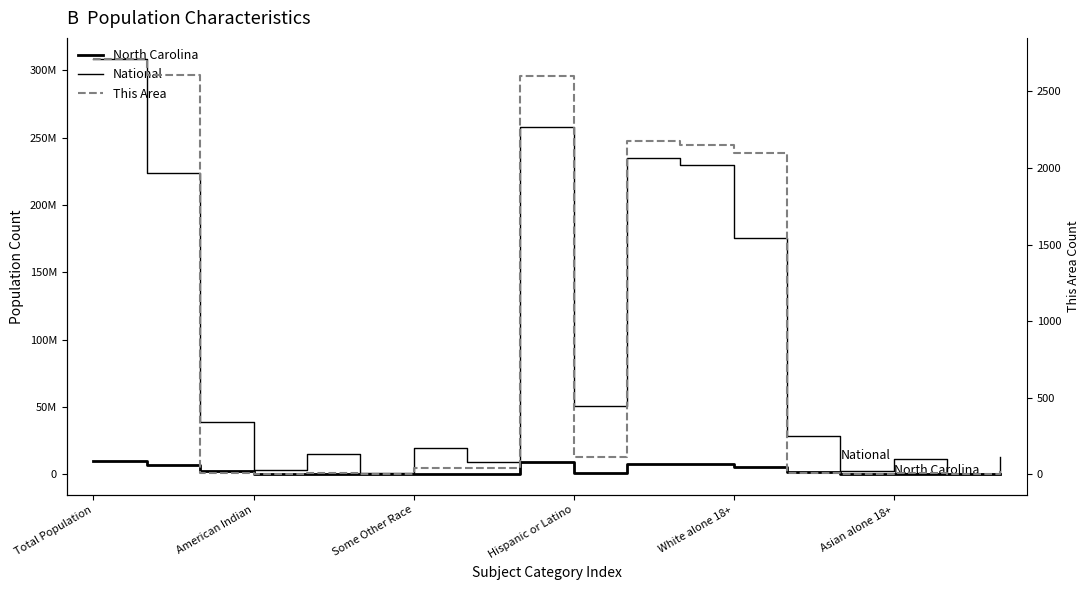

True or false: North Carolina has a value of 520554 at Hispanic or Latino.

False